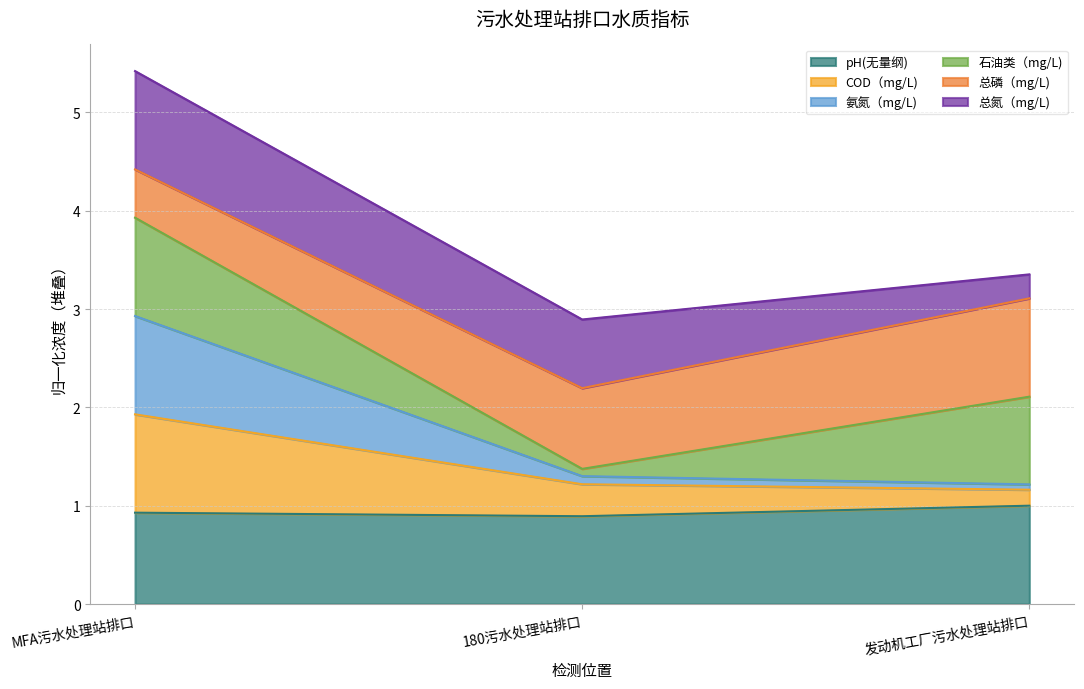

Between MFA污水处理站排口 and 180污水处理站排口, which series saw the biggest shift?

氨氮（mg/L)